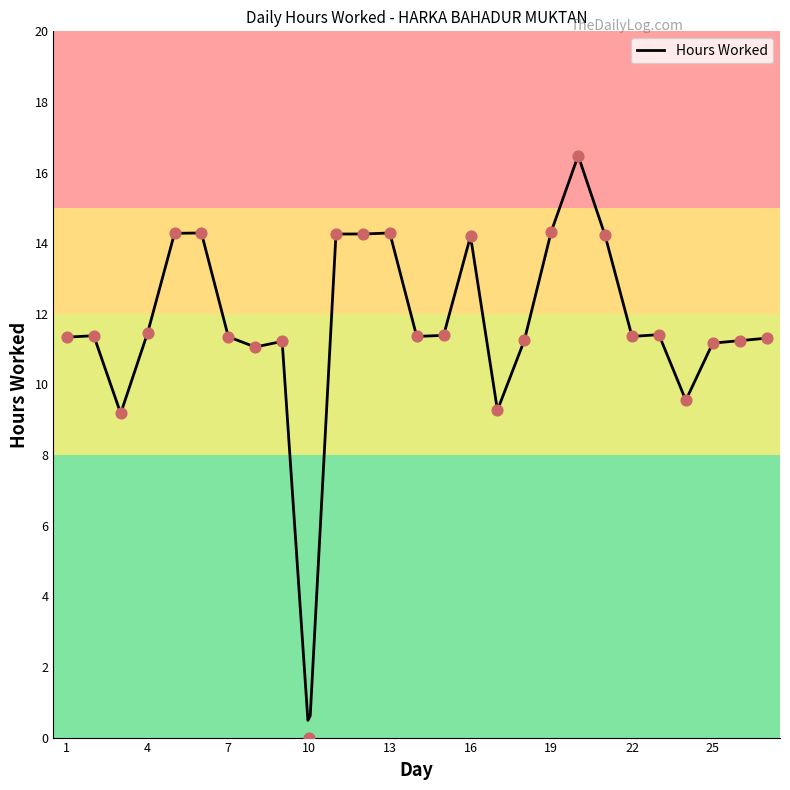

Which has a higher value, 27 or 1?

1